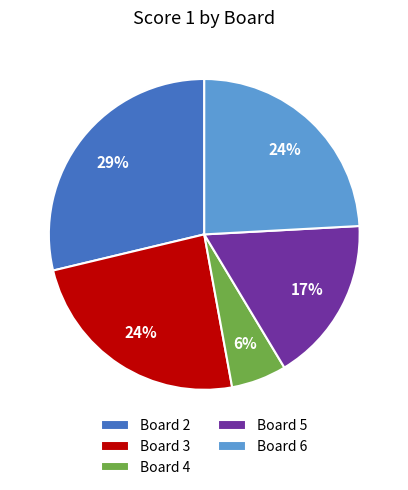

What is the largest slice in the pie chart?

Board 2